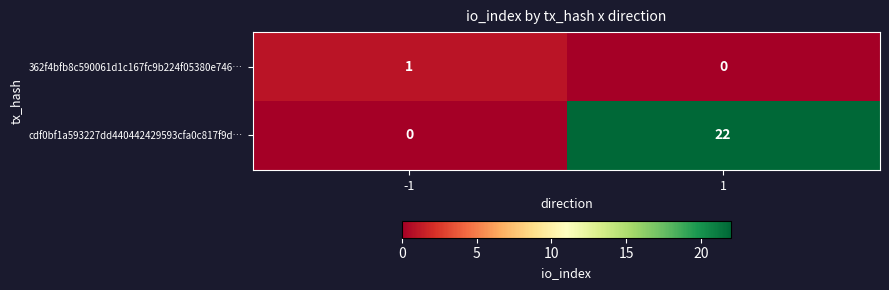

Count the number of data series in this chart.

2